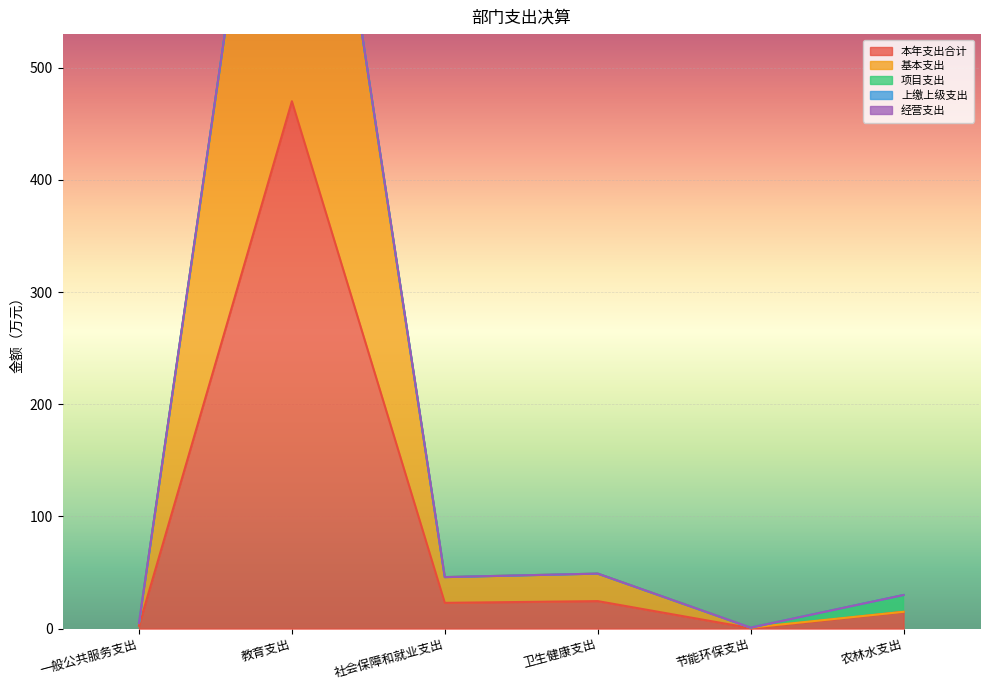

Reading right to left, extract all data points from this chart.

本年支出合计: 15.0	0.4	24.5	22.9	470.1	2.5
基本支出: 0.0	0.4	24.5	22.9	465.1	2.5
项目支出: 15.0	0.0	0.0	0.0	5.0	0.0
上缴上级支出: 0.0	0.0	0.0	0.0	0.0	0.0
经营支出: 0.0	0.0	0.0	0.0	0.0	0.0